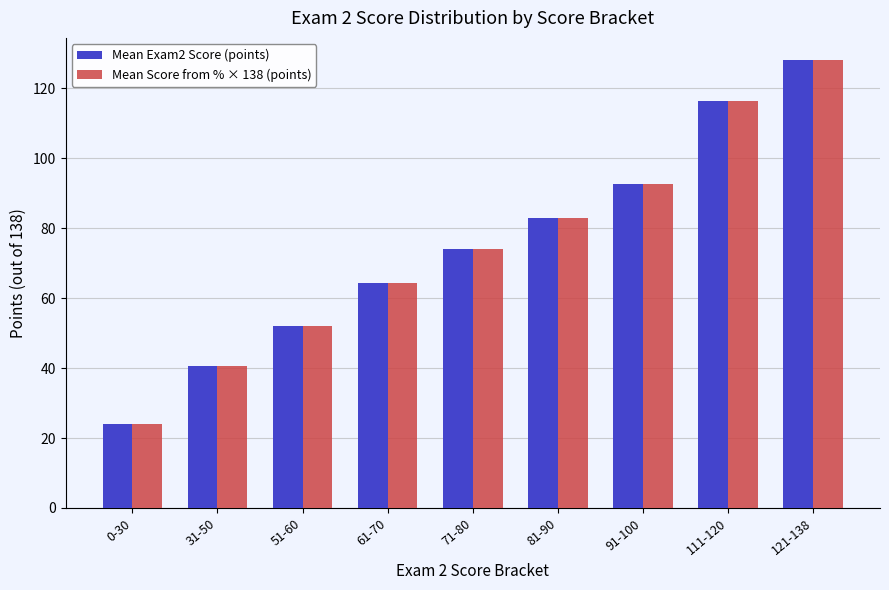

What is the label of the 6th bar from the left?

81-90